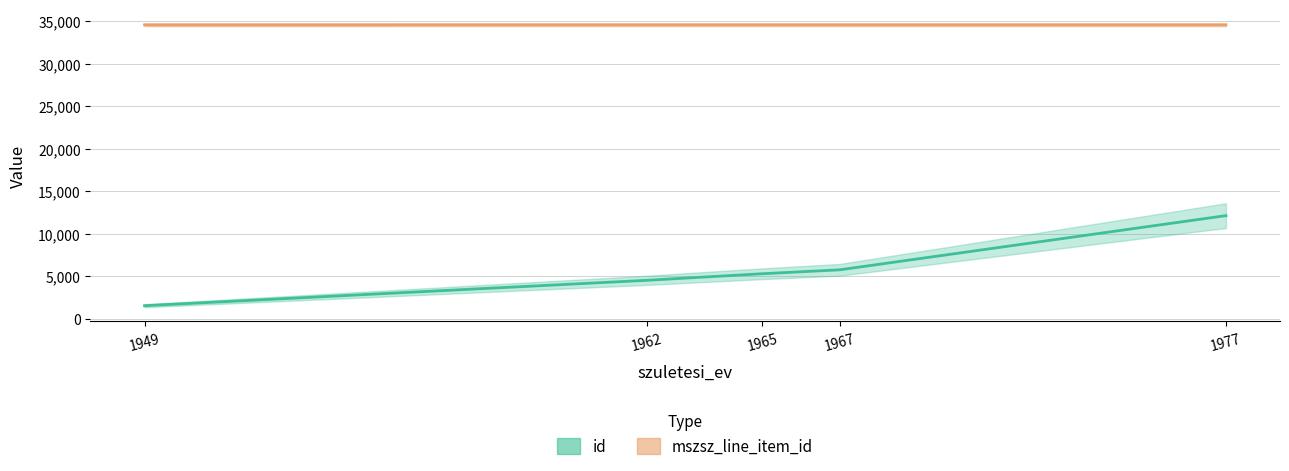

Which label corresponds to the largest value in the chart?

1962